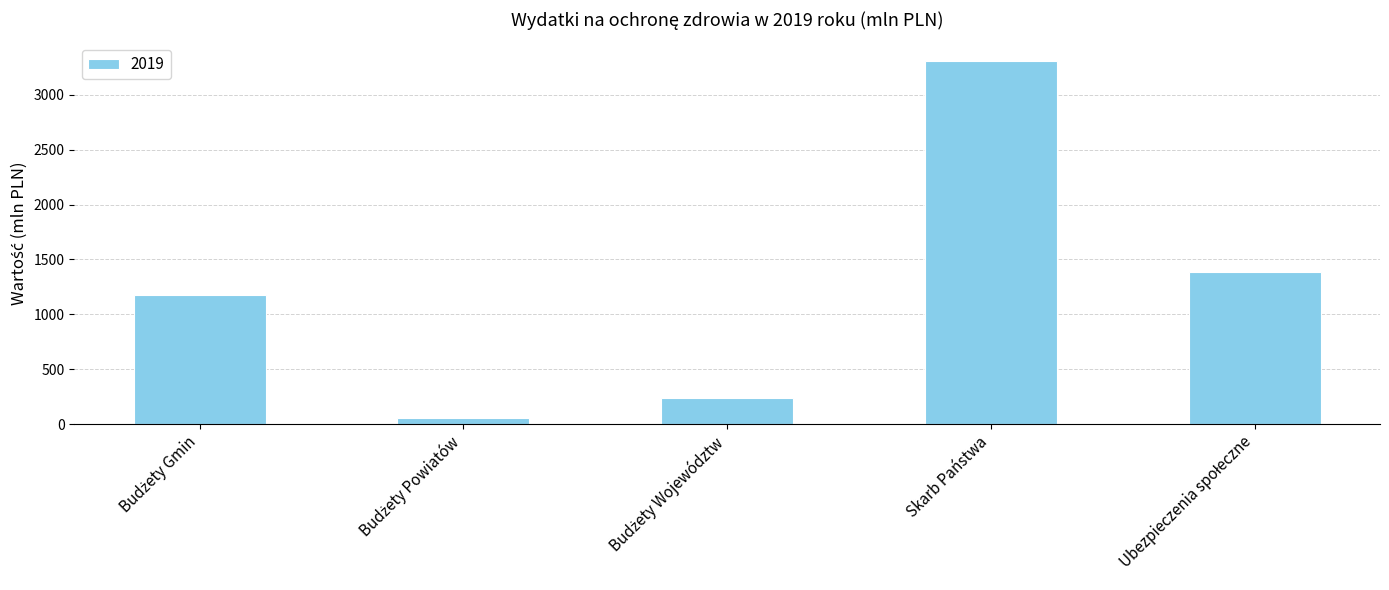

What is the average value?

1232